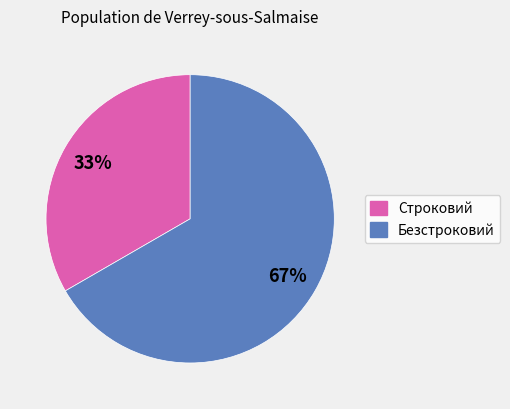

How many slices are in this pie chart?

2